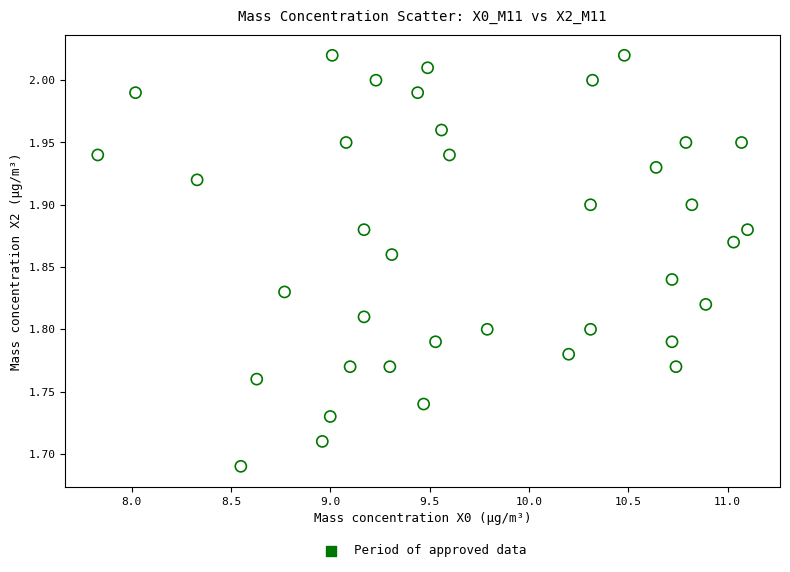

What is the range of X values (max minus min)?

3.3